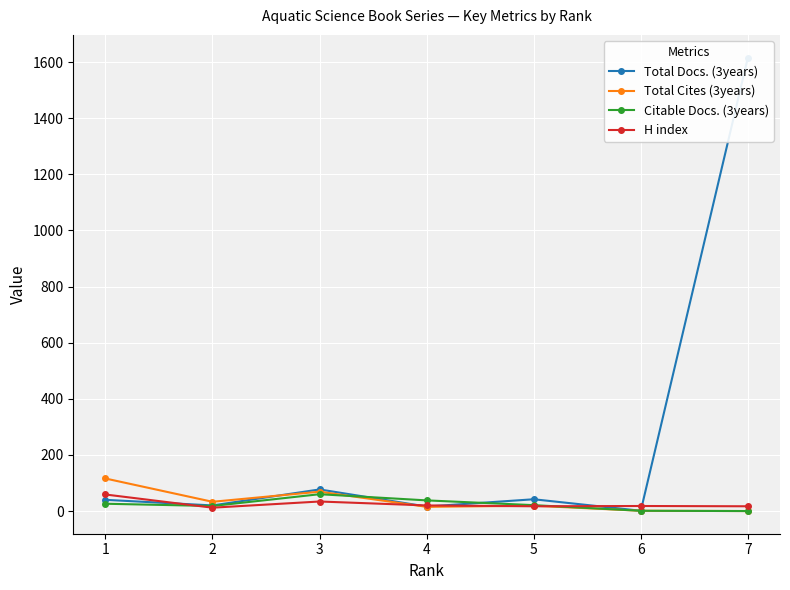

At 4, list the series in order from largest to smallest.

Citable Docs. (3years), H index, Total Docs. (3years), Total Cites (3years)